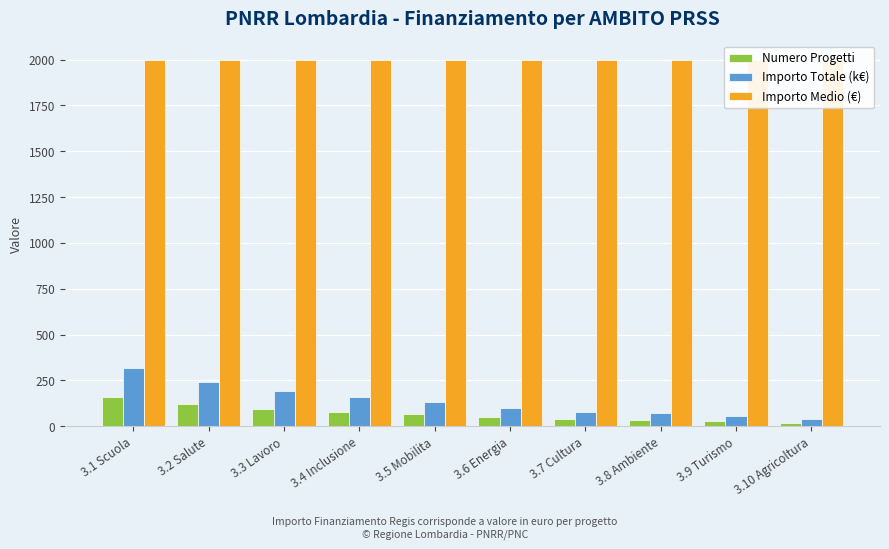

Which category has the highest value across all series?

3.1 Scuola